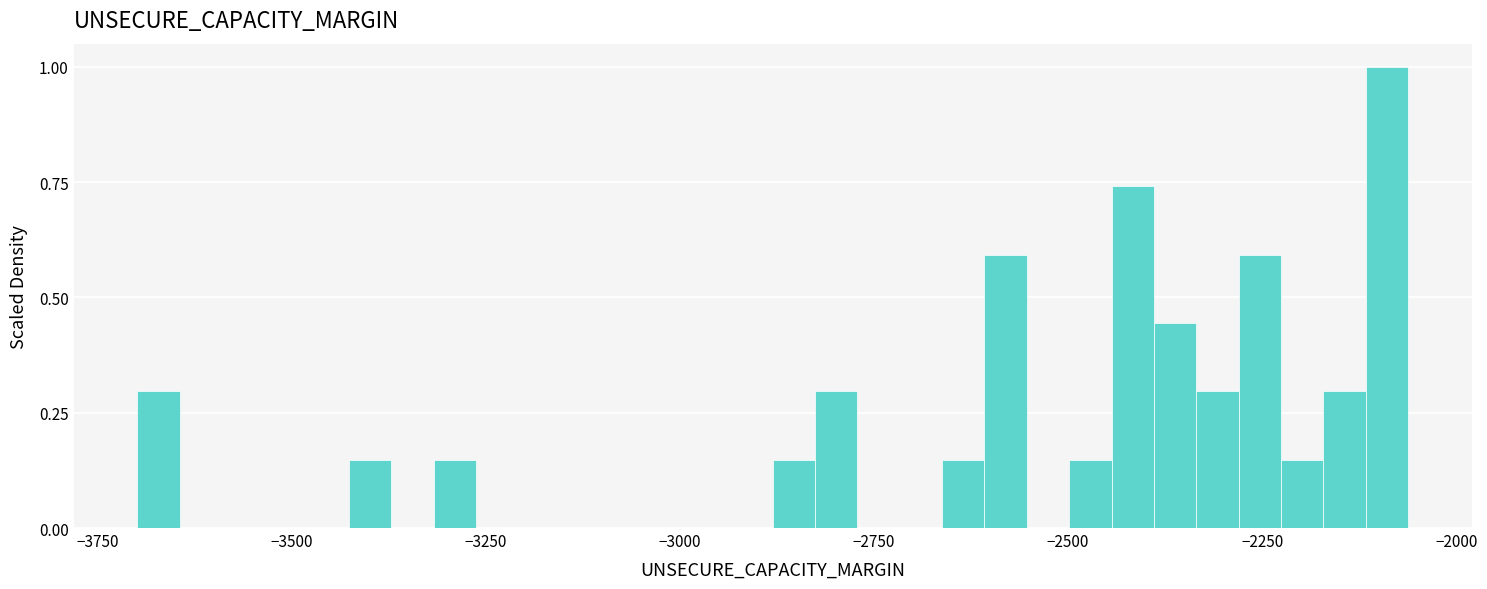

Read against the x-axis, roughly where is the centre of the tallest bar?

-2100